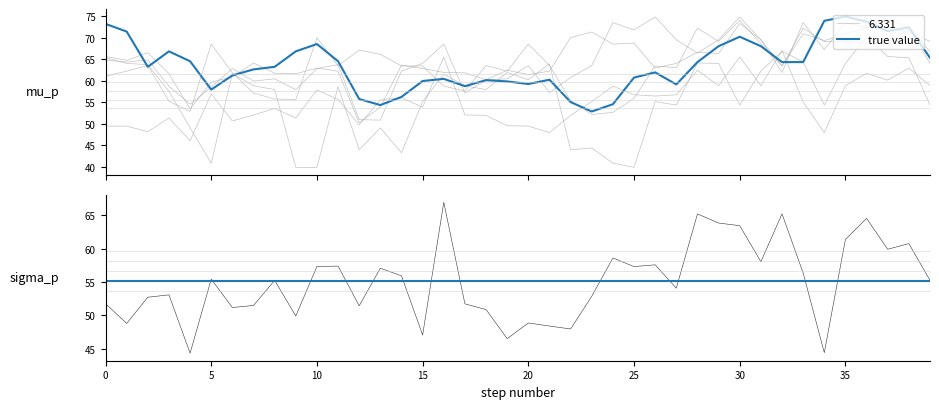

List the series in order of their peak value, highest first.

6.183, 6.331, 6.626, 6.478, 7.808, 7.069